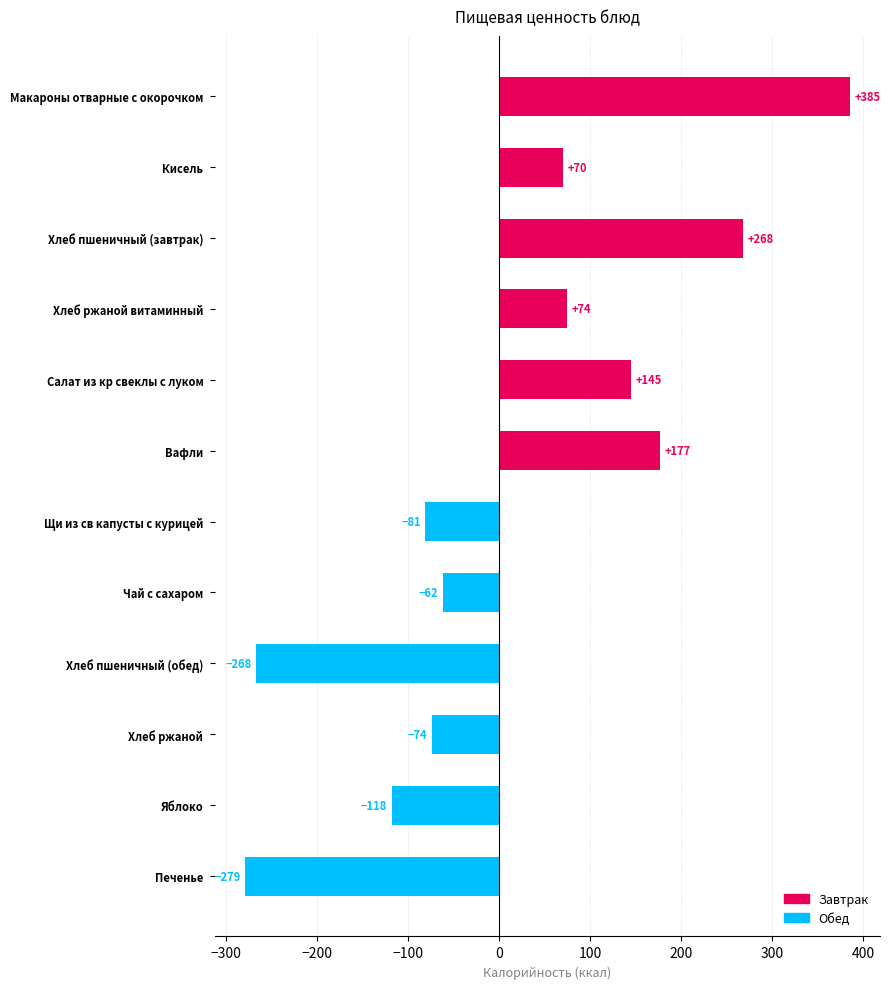

List the labels in order of value, smallest first.

Печенье, Хлеб пшеничный (обед), Яблоко, Щи из св капусты с курицей, Хлеб ржаной, Чай с сахаром, Кисель, Хлеб ржаной витаминный, Салат из кр свеклы с луком, Вафли, Хлеб пшеничный (завтрак), Макароны отварные с окорочком